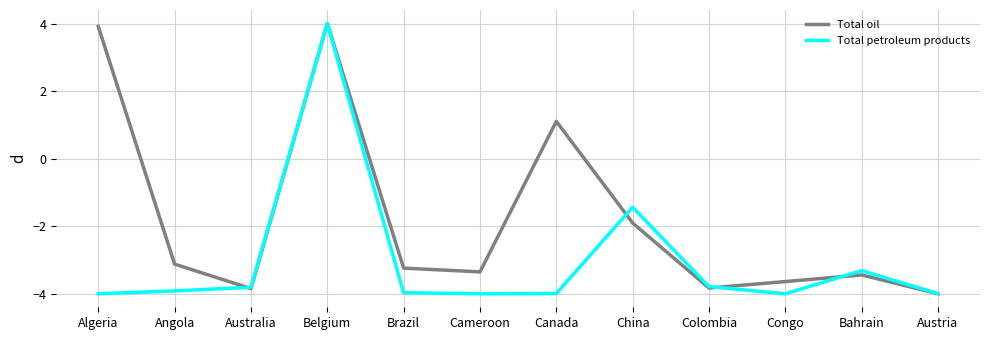

What is the maximum value for Total petroleum products?

4.0